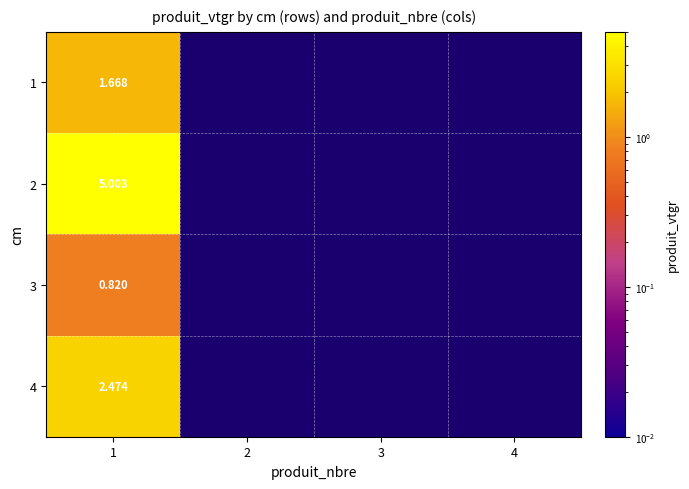

At how many categories does at least one series exceed 1?

1